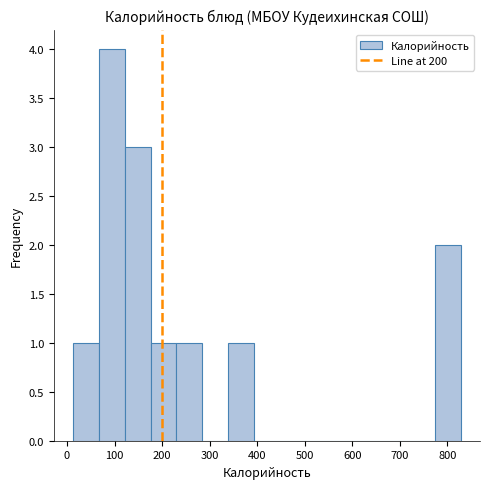

How tall is the bar that spans 120 to 180 on the x-axis? Neither the bar edges nor the heights are printed on the chart, so give them approximately, as read against the axes.

3